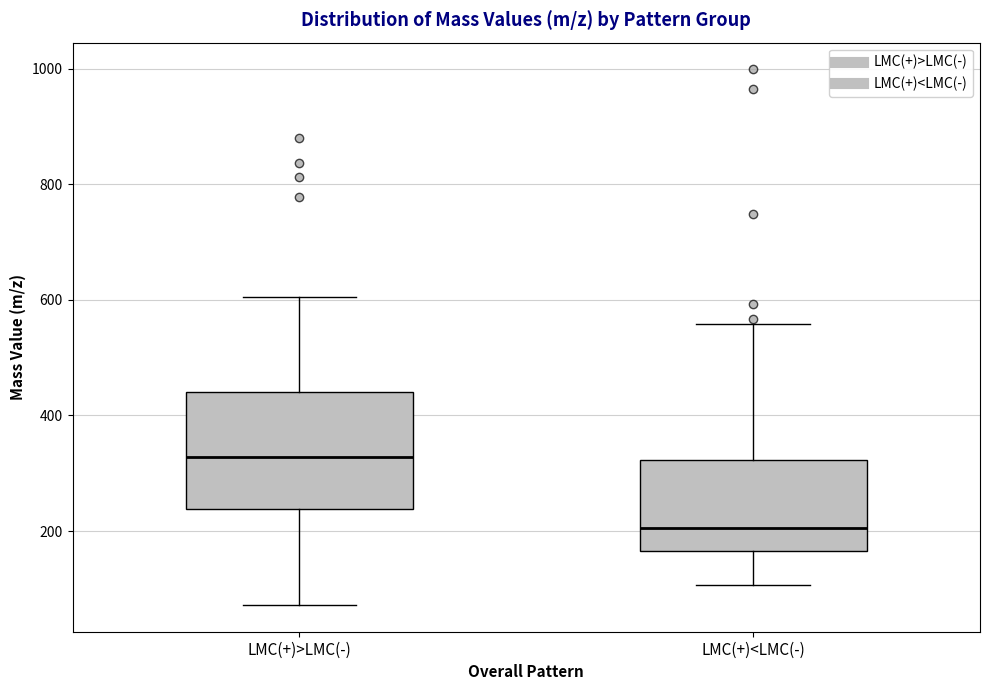

Where is the upper edge of the box for LMC(+)<LMC(-) on the y-axis? The values are not printed on the chart, so give them approximately, as read against the axis.

320